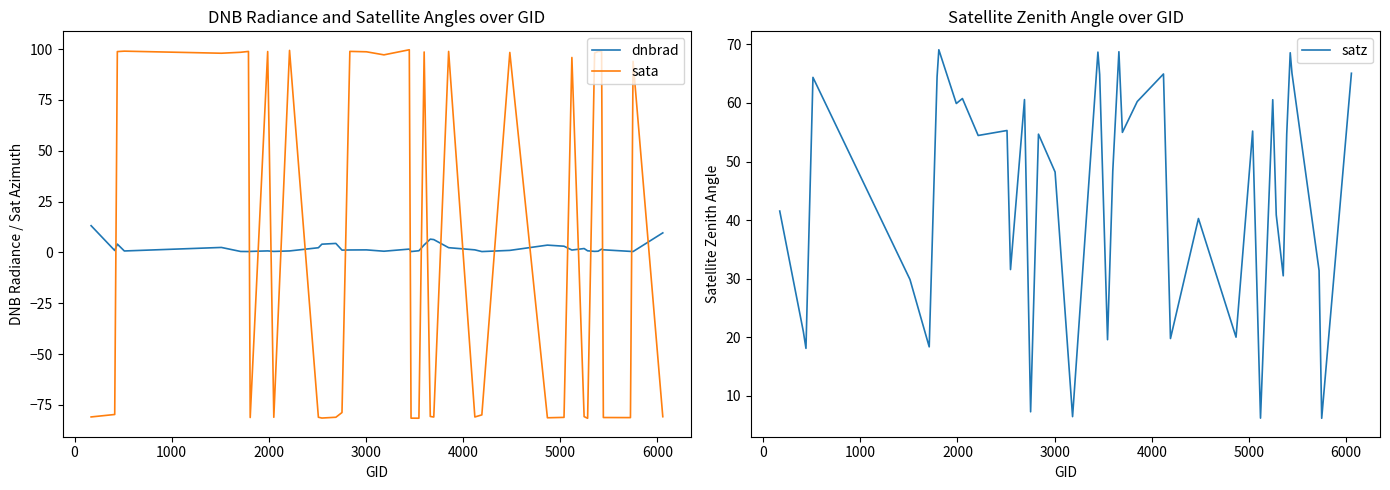

Rank the series by their maximum value, from highest to lowest.

sata, satz, dnbrad